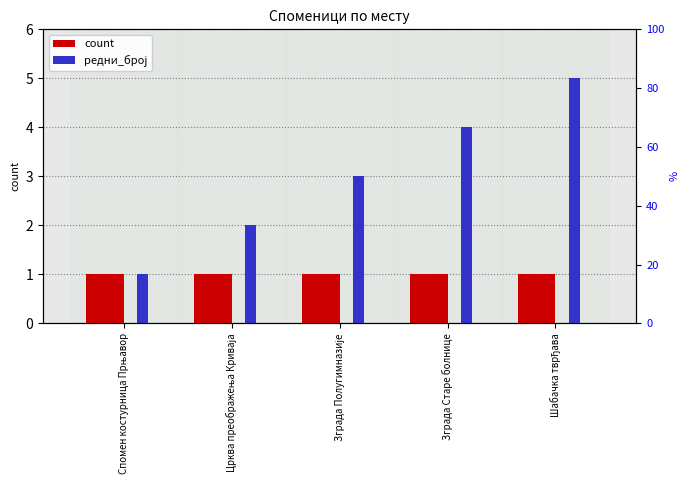

Reading left to right, list all the values displayed in this chart.

count: 1	1	1	1	1
редни_број: 1	2	3	4	5